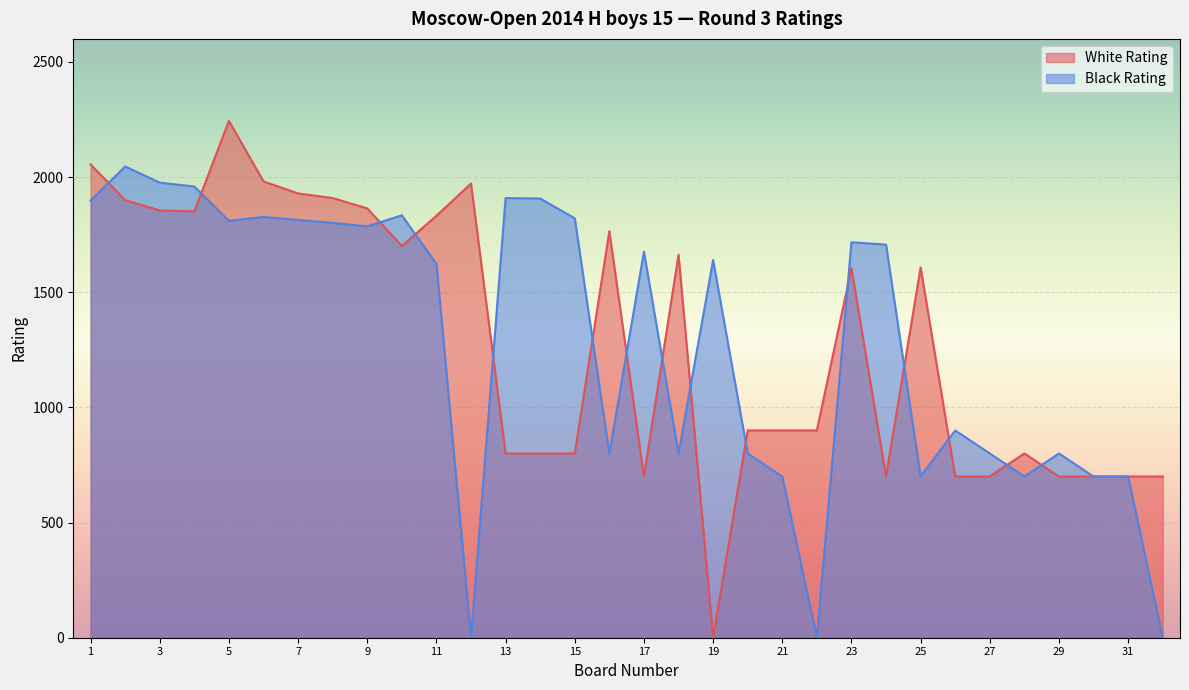

Read the White Rating value at 14, to the nearest 10.

800